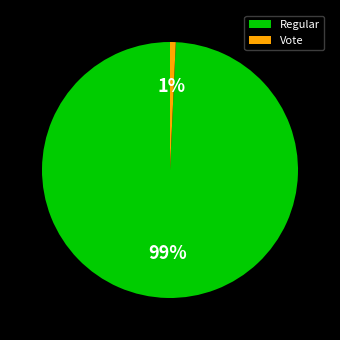

Which has a higher value, Regular or Vote?

Regular